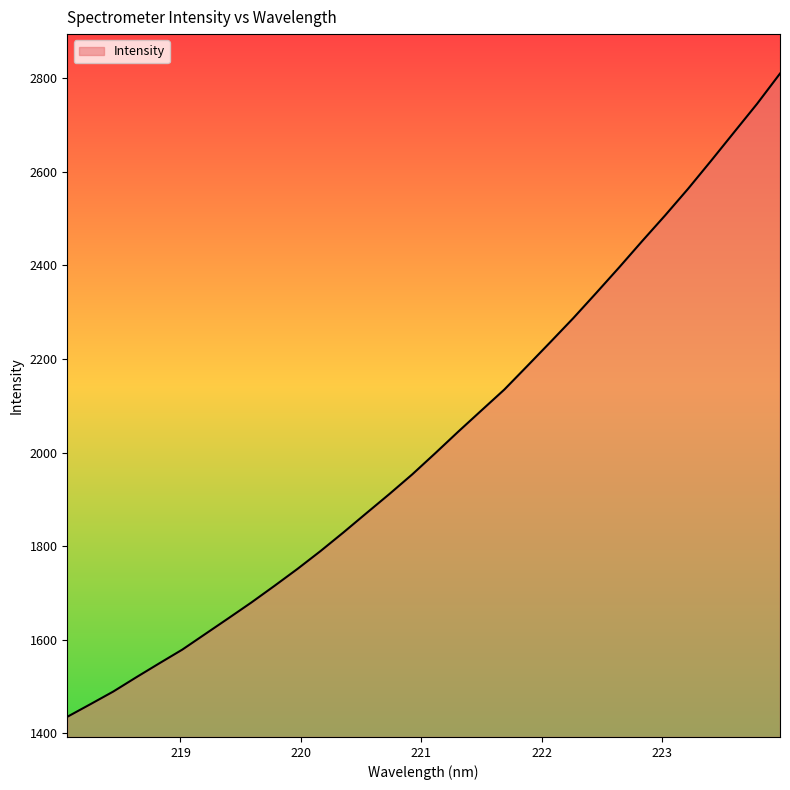

What is the difference between the maximum and minimum values?

1374.4